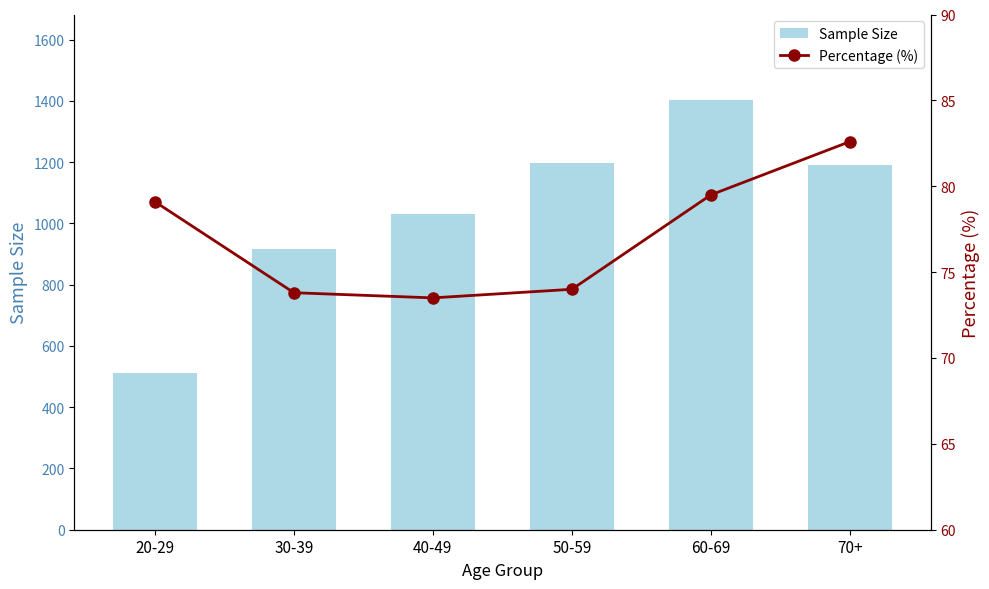

What is the value of the Percentage (%) bar at the 2nd from the left?

73.8